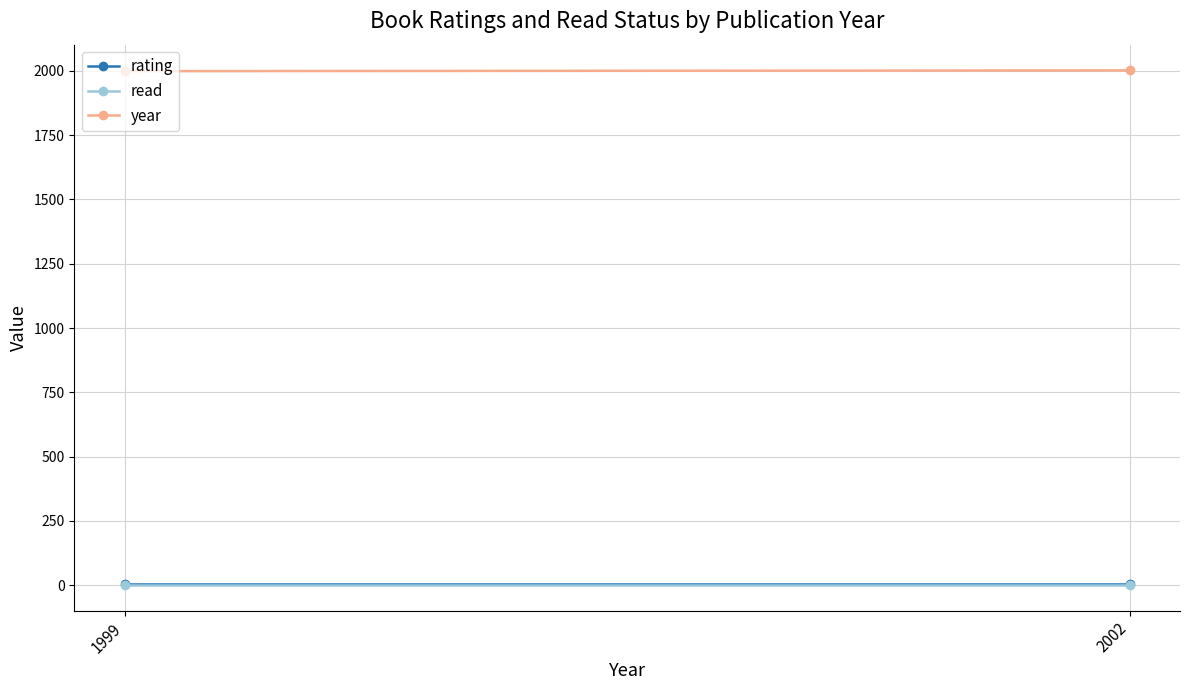

What are all the series names shown in the legend?

rating, read, year